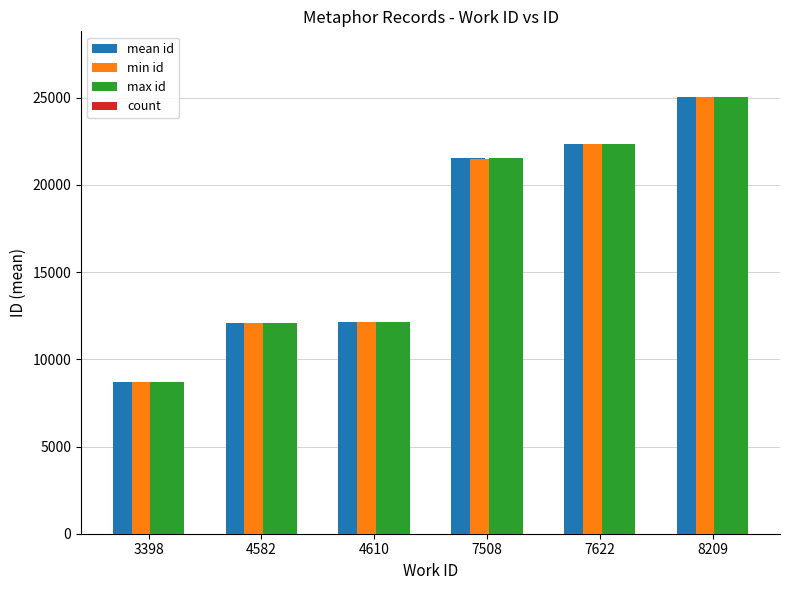

What is the sum of the max id values at 7508 and 8209?

46564